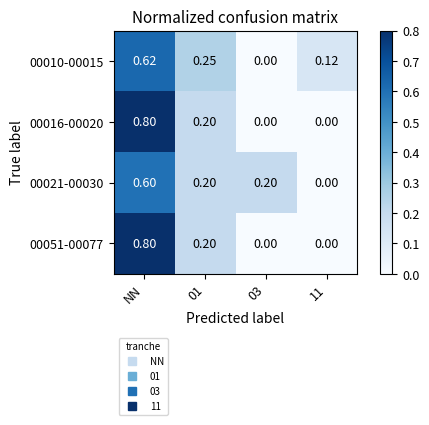

How many data points in 00051-00077 are above 0?

2